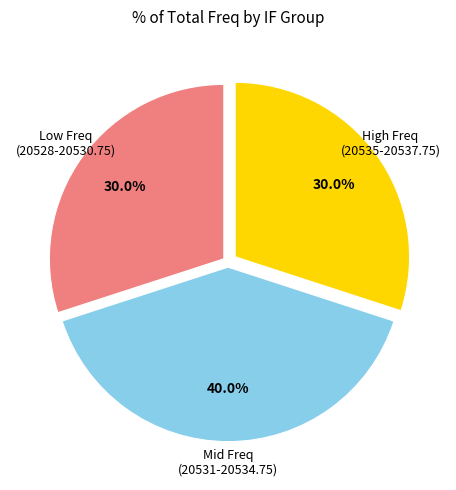

Is there any slice that represents more than half of the pie?

No